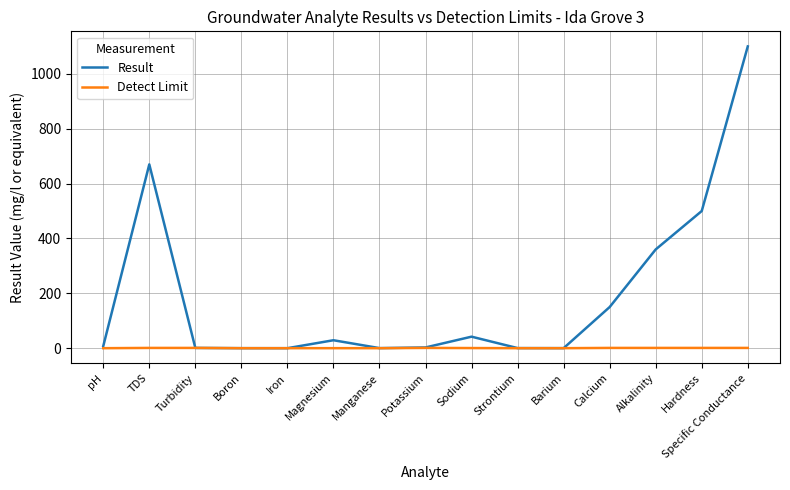

List the series in order of their peak value, lowest first.

Detect Limit, Result